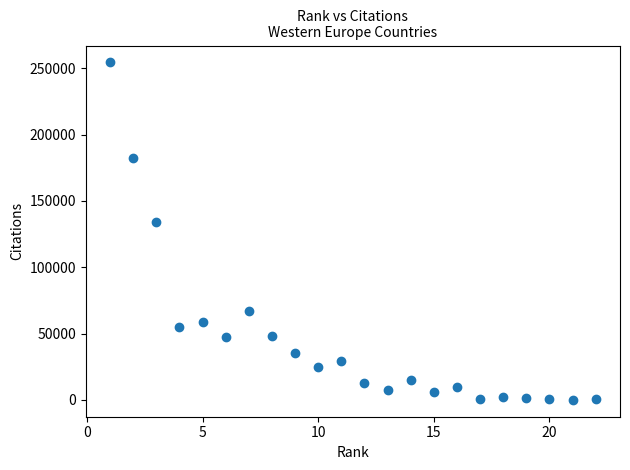

What is the range of X values (max minus min)?

21